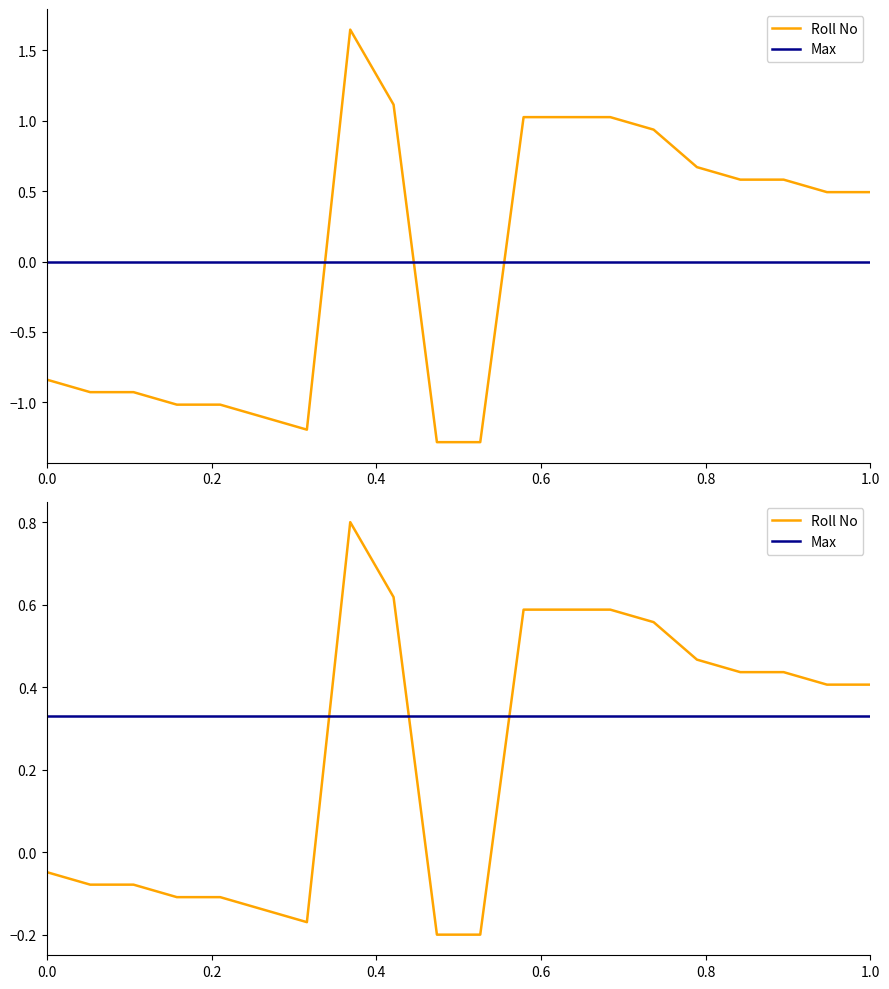

In Roll No, how many points are lower than both neighbors (excluding endpoints)?

1